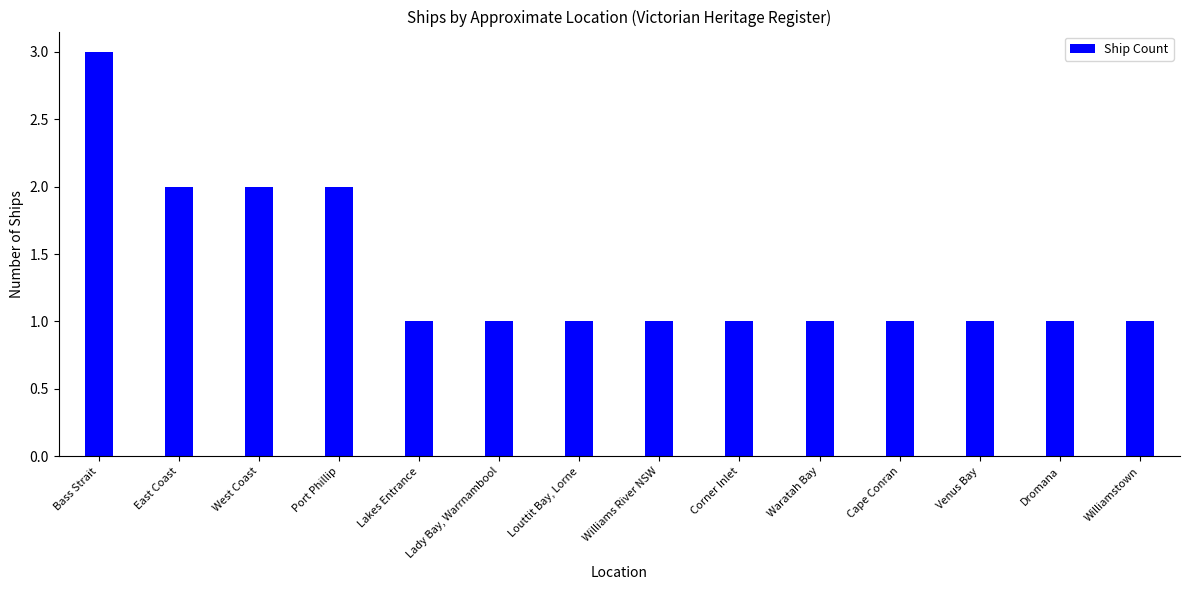

What is the label of the 4th bar from the right?

Cape Conran